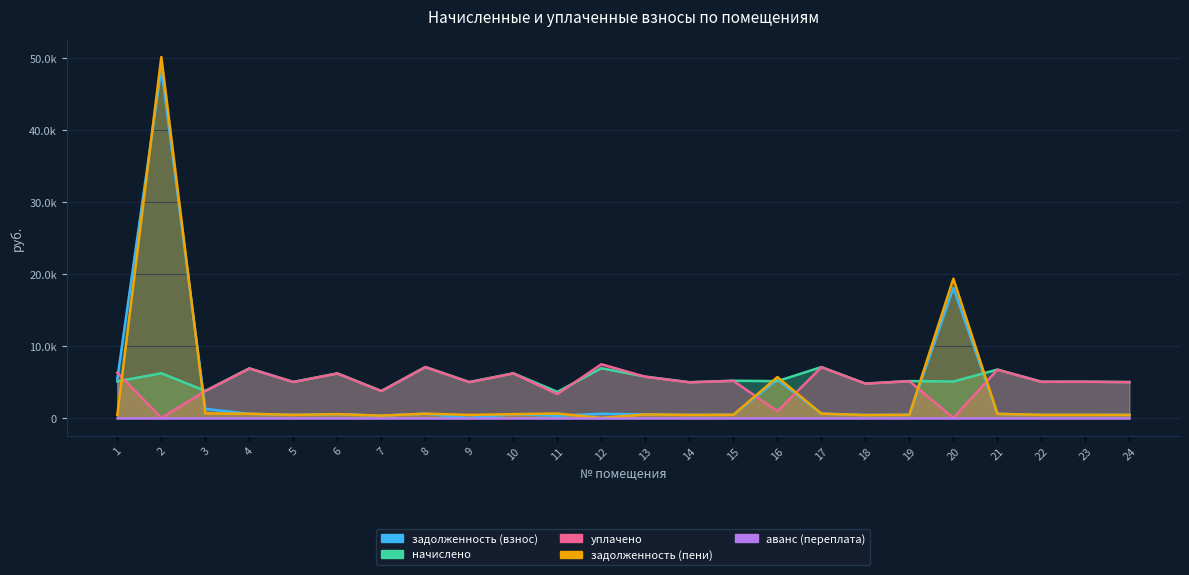

Which series has the largest total across all categories?

начислено